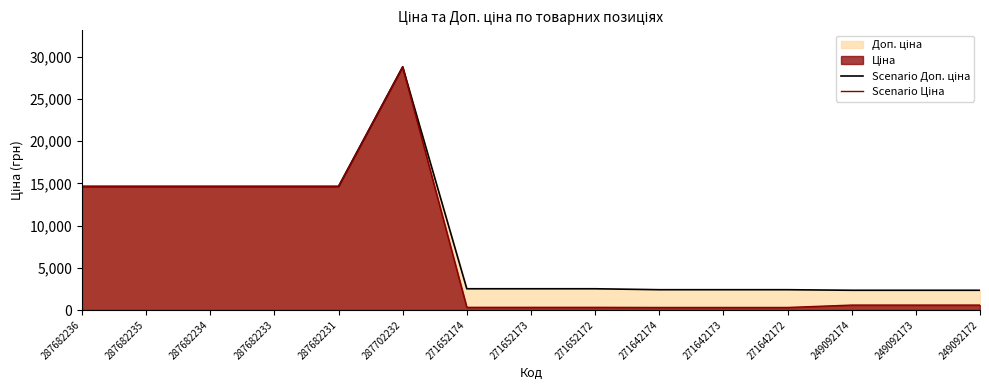

Between 271652172 and 271642172, which series saw the biggest shift?

Scenario Доп. ціна